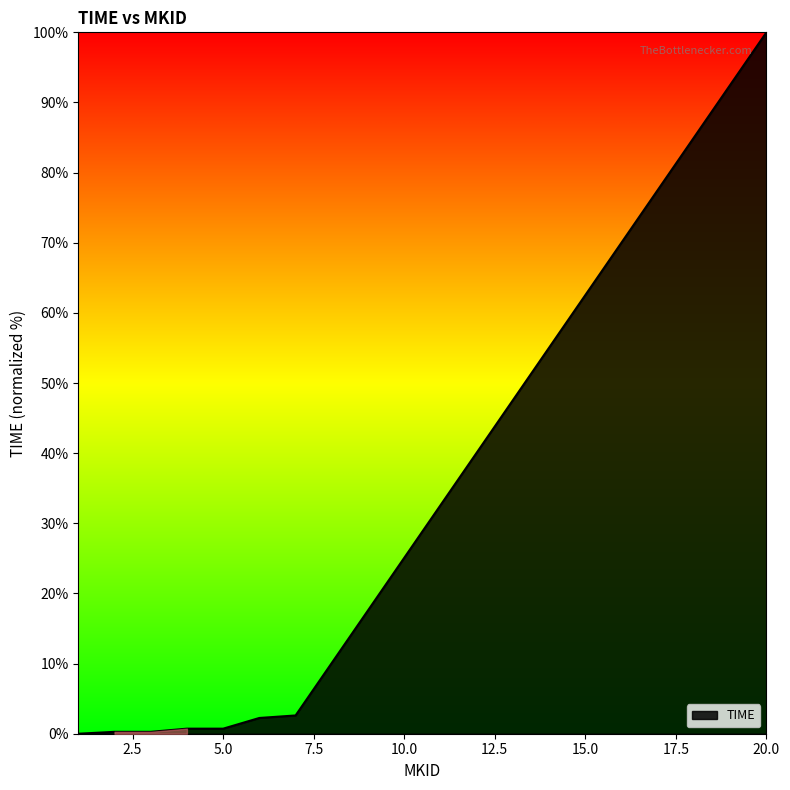

What is the greatest value displayed?

100.0